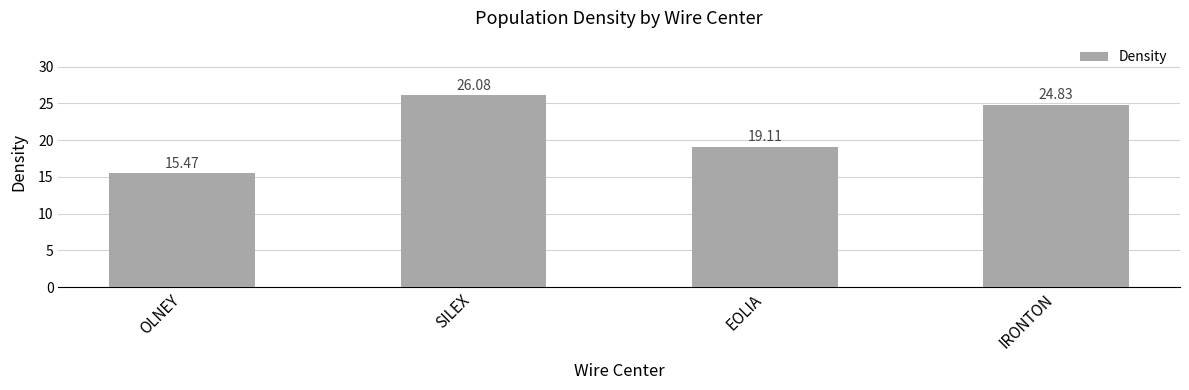

Which category has the lowest value across all series?

OLNEY